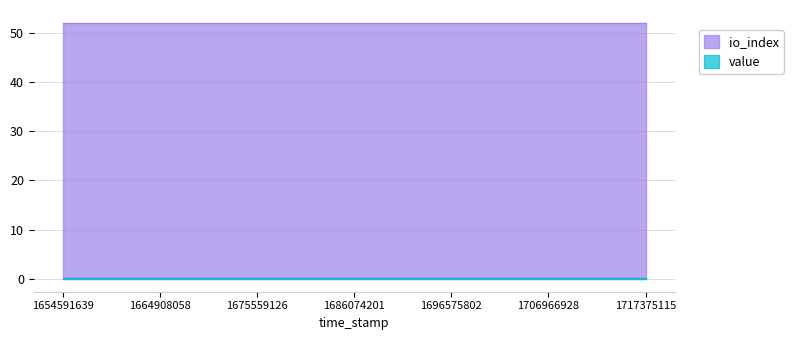

Reading left to right, transcribe all the data shown in this chart.

value: 0.2	0.2	0.2	0.2	0.2	0.2	0.2	0.2	0.2	0.2	0.2	0.2	0.2	0.2	0.2	0.2	0.2	0.2	0.2	0.2	0.2	0.2	0.2	0.2	0.2
io_index: 52.0	52.0	52.0	52.0	52.0	52.0	52.0	52.0	52.0	52.0	52.0	52.0	52.0	52.0	52.0	52.0	52.0	52.0	52.0	52.0	52.0	52.0	52.0	52.0	52.0